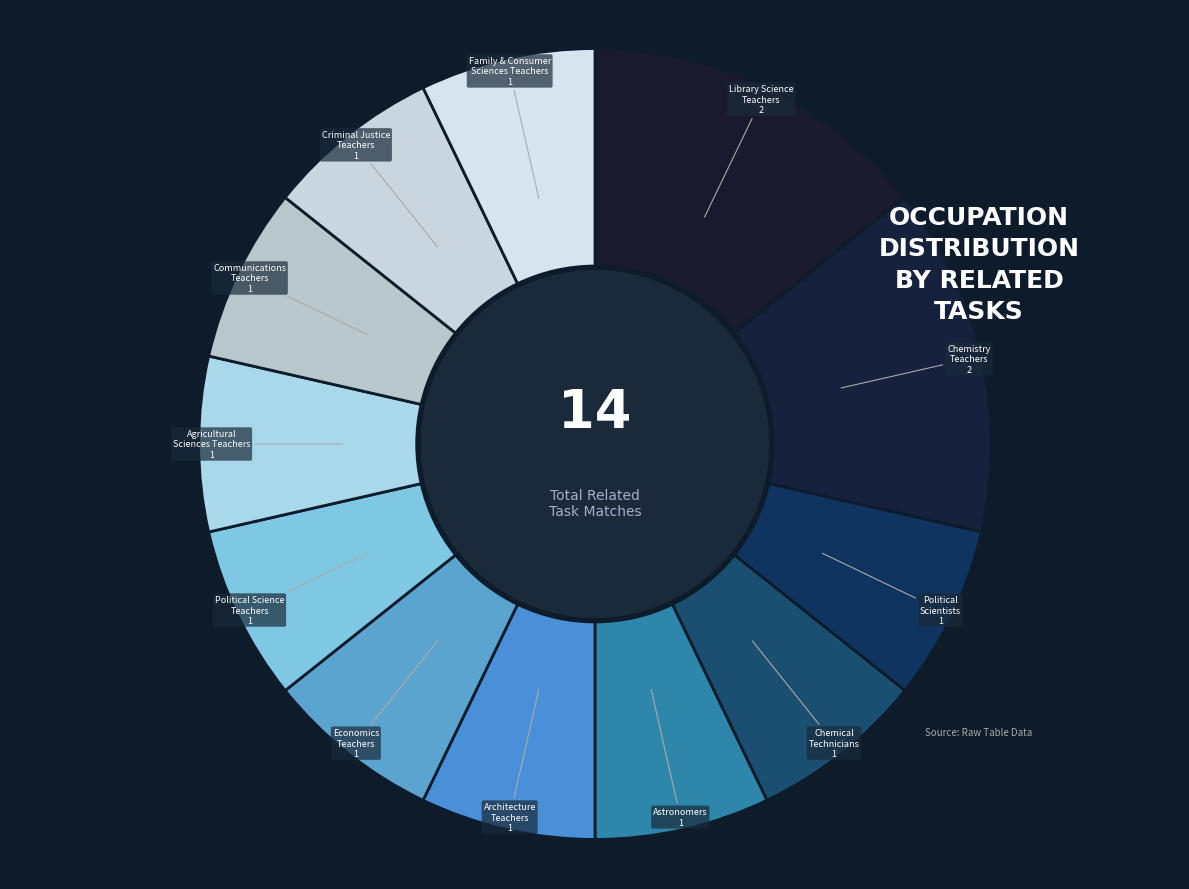

Between Library Science Teachers and Architecture Teachers, which is larger?

Library Science Teachers